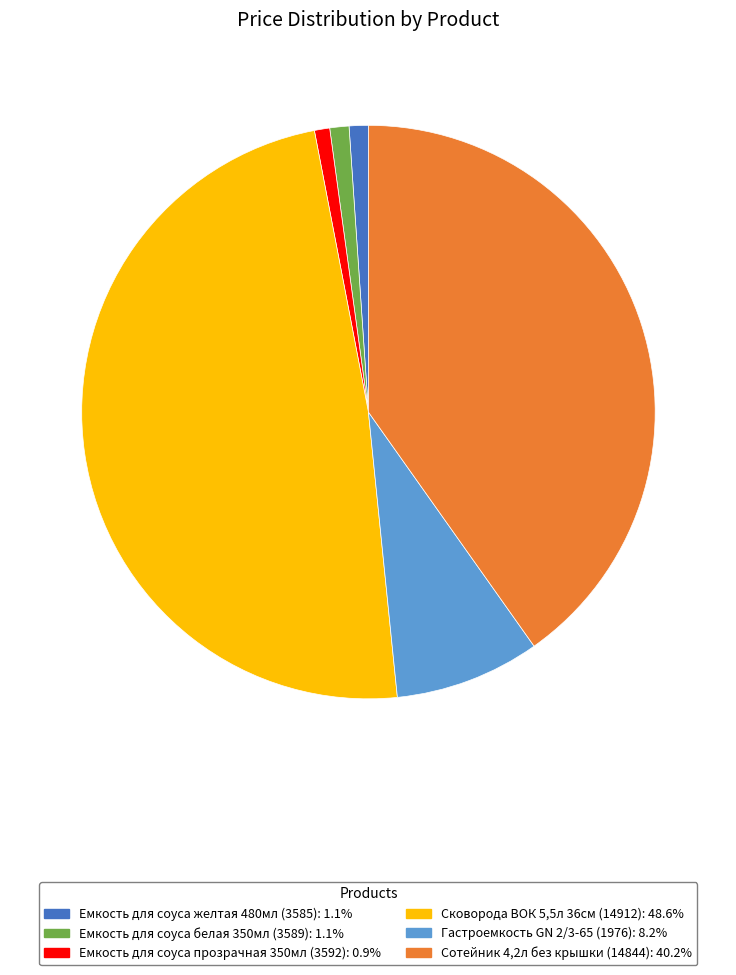

How many segments does this pie chart have?

6